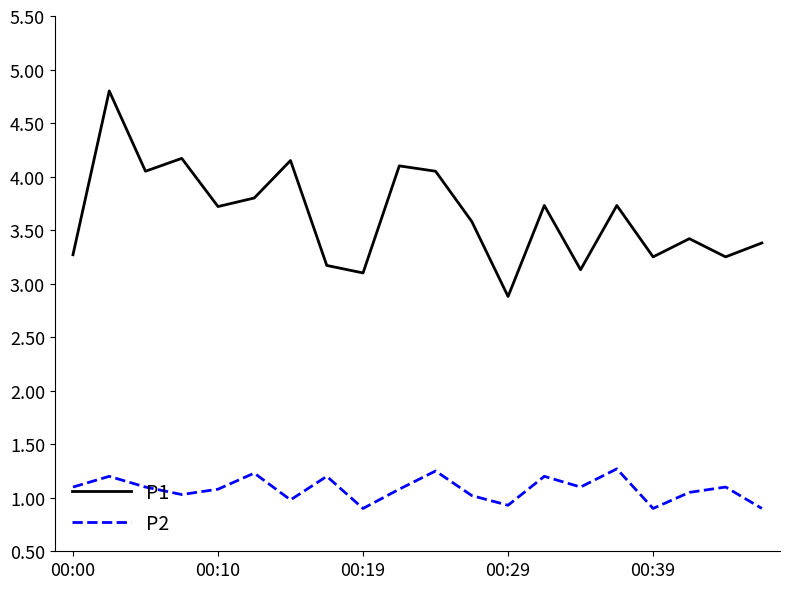

Which series has the largest total across all categories?

P1